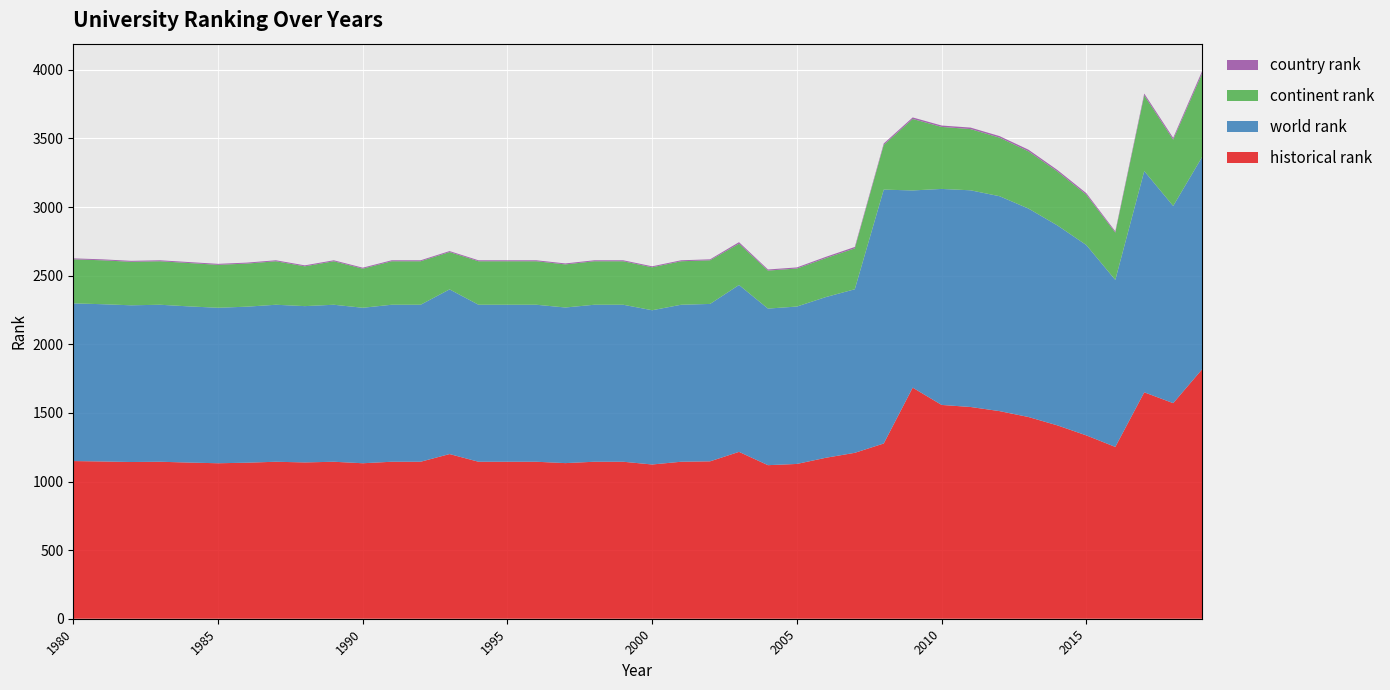

Reading left to right, extract all data points from this chart.

historical rank: 1980=1149	1981=1146	1982=1142	1983=1144	1984=1138	1985=1133	1986=1137	1987=1144	1988=1139	1989=1144	1990=1133	1991=1144	1992=1144	1993=1200	1994=1144	1995=1144	1996=1144	1997=1134	1998=1144	1999=1144	2000=1124	2001=1144	2002=1147	2003=1216	2004=1119	2005=1128	2006=1173	2007=1209	2008=1277	2009=1684	2010=1558	2011=1543	2012=1513	2013=1470	2014=1409	2015=1336	2016=1252	2017=1650	2018=1571	2019=1818
world rank: 1980=1149	1981=1146	1982=1142	1983=1144	1984=1138	1985=1133	1986=1137	1987=1144	1988=1139	1989=1144	1990=1133	1991=1144	1992=1144	1993=1200	1994=1144	1995=1144	1996=1144	1997=1134	1998=1144	1999=1144	2000=1124	2001=1144	2002=1147	2003=1216	2004=1141	2005=1147	2006=1171	2007=1192	2008=1850	2009=1437	2010=1574	2011=1579	2012=1566	2013=1519	2014=1457	2015=1387	2016=1217	2017=1612	2018=1437	2019=1547
continent rank: 1980=321	1981=320	1982=317	1983=317	1984=316	1985=313	1986=314	1987=317	1988=290	1989=317	1990=285	1991=317	1992=317	1993=272	1994=317	1995=317	1996=317	1997=314	1998=317	1999=317	2000=313	2001=317	2002=318	2003=301	2004=277	2005=277	2006=284	2007=298	2008=326	2009=521	2010=452	2011=446	2012=427	2013=417	2014=393	2015=367	2016=345	2017=552	2018=483	2019=609
country rank: 1980=7	1981=7	1982=7	1983=7	1984=7	1985=7	1986=7	1987=7	1988=7	1989=7	1990=7	1991=7	1992=7	1993=7	1994=7	1995=7	1996=7	1997=7	1998=7	1999=7	2000=7	2001=7	2002=7	2003=11	2004=8	2005=8	2006=9	2007=10	2008=10	2009=11	2010=10	2011=11	2012=11	2013=12	2014=11	2015=11	2016=9	2017=13	2018=13	2019=17